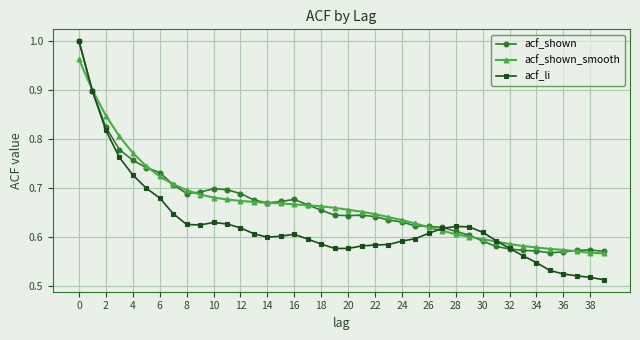

True or false: acf_li has more than 2 points higher than both neighbors.

True